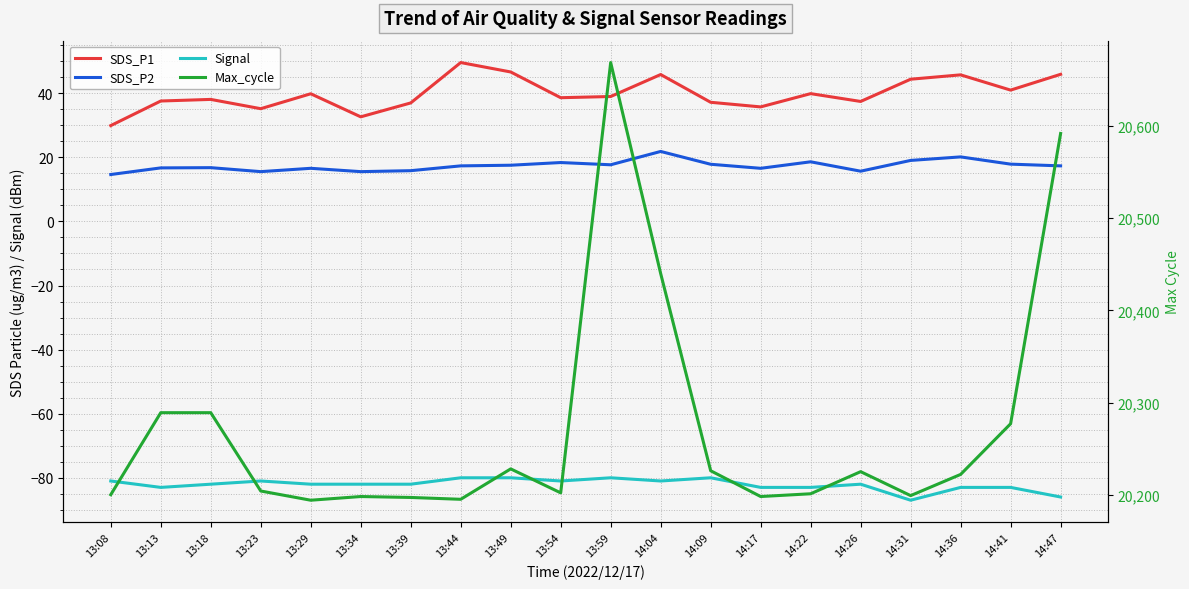

Where does the Max_cycle series first go above 20222?

13:13